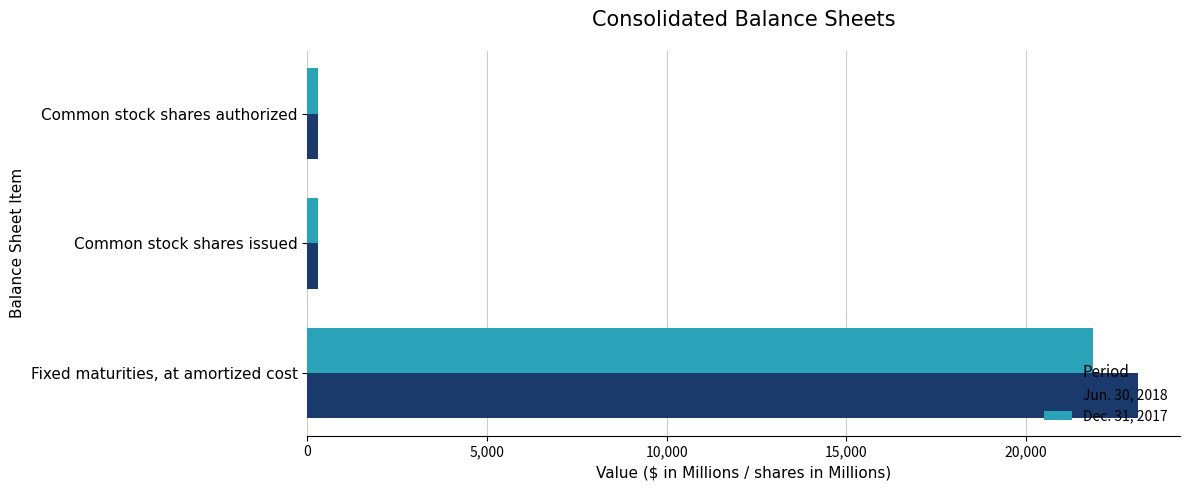

What is the greatest value displayed?

23123